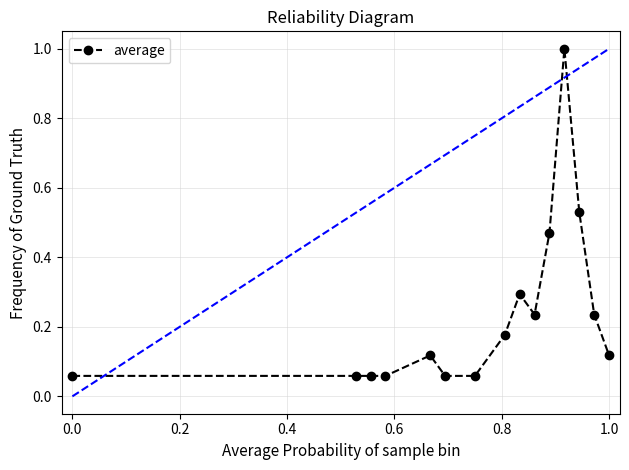

What is the difference between the maximum and minimum values?

0.9